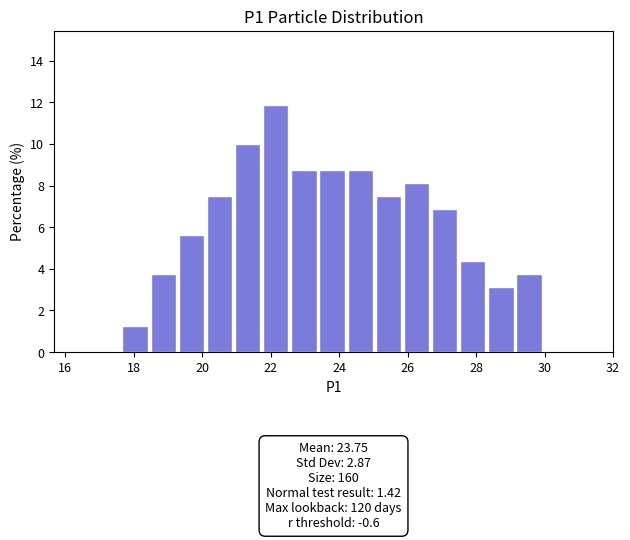

Which range on the x-axis has the tallest bar?

21.8 to 22.6